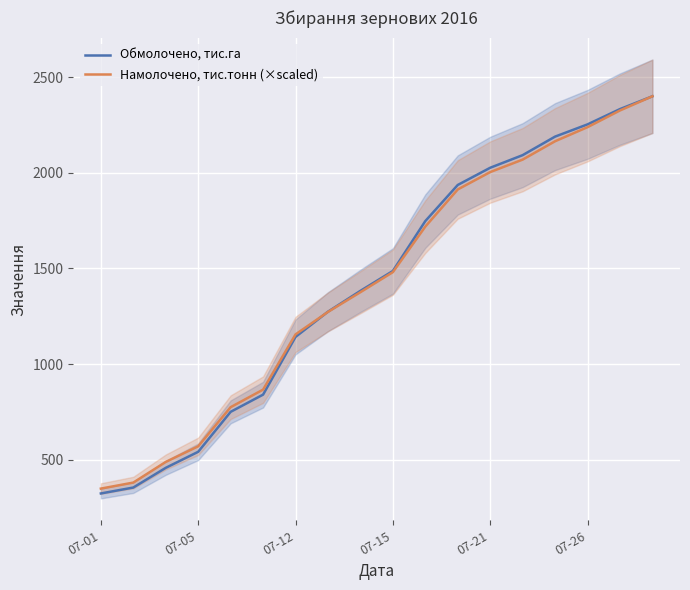

At which label does Намолочено, тис.тонн (×scaled) first exceed 1480?

07-15